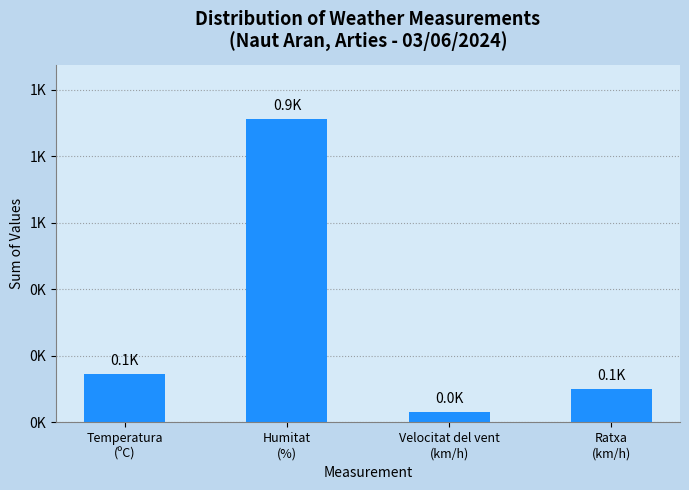

Are the bars horizontal?

No